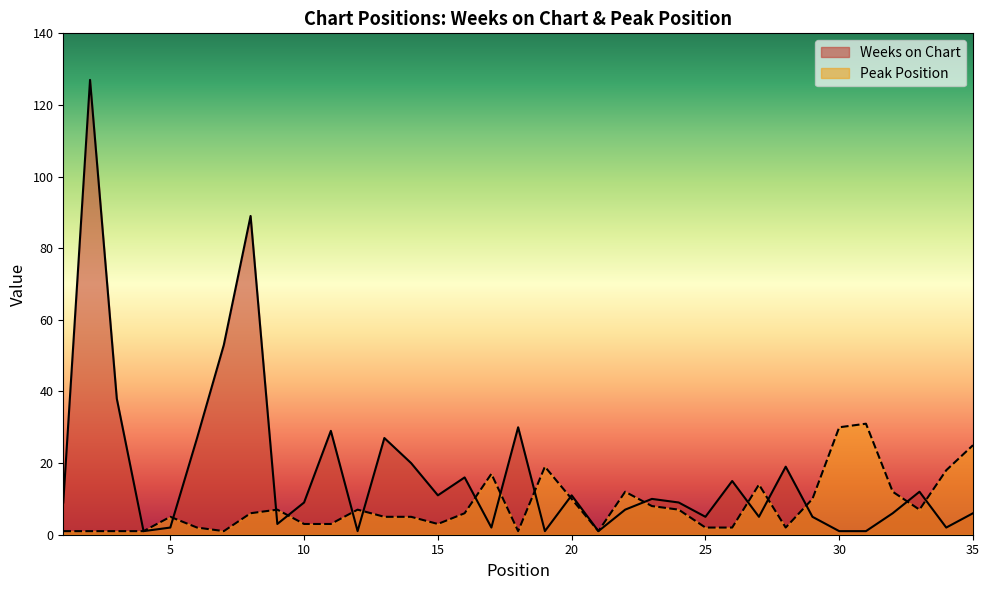

Rank the series by their maximum value, from highest to lowest.

Weeks on Chart, Peak Position